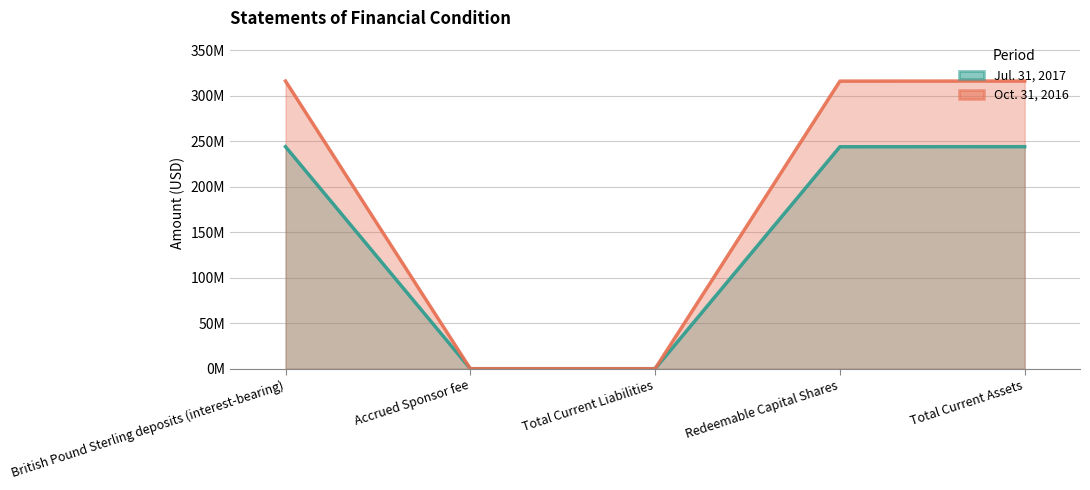

How many categories are shown in the chart?

5